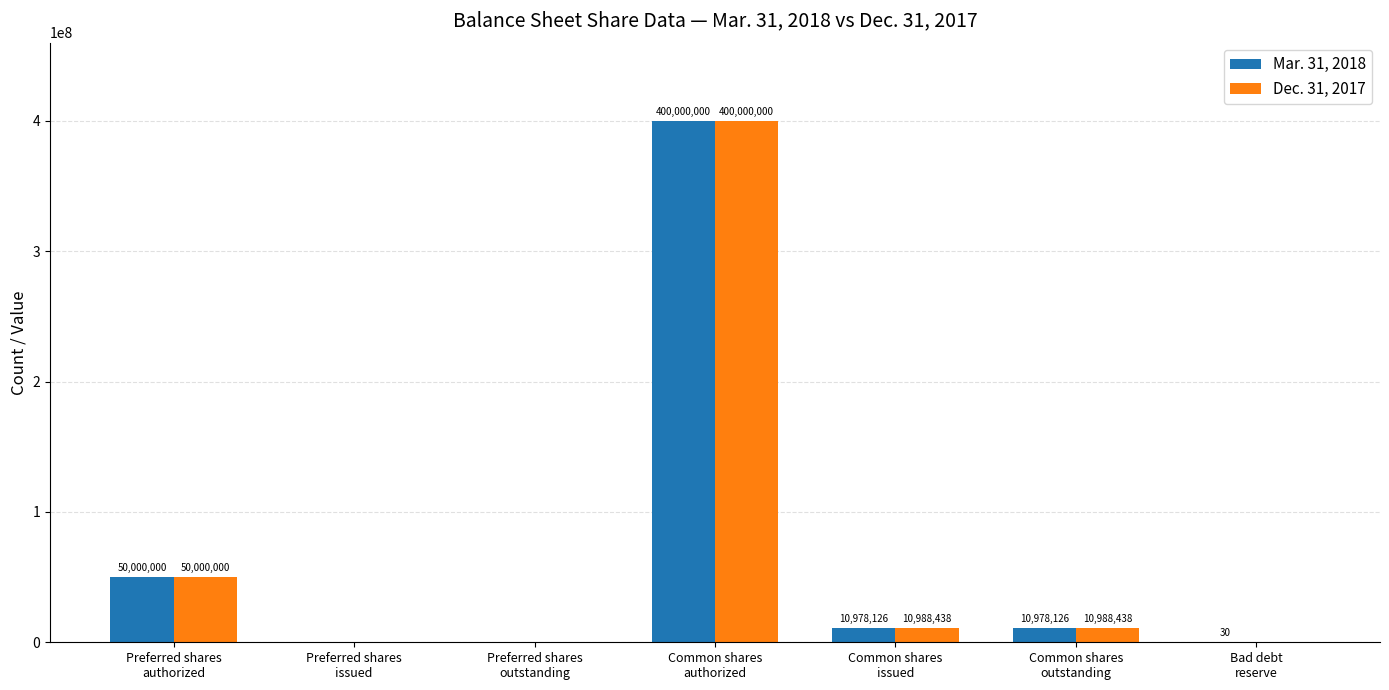

What is the greatest value displayed?

400000000